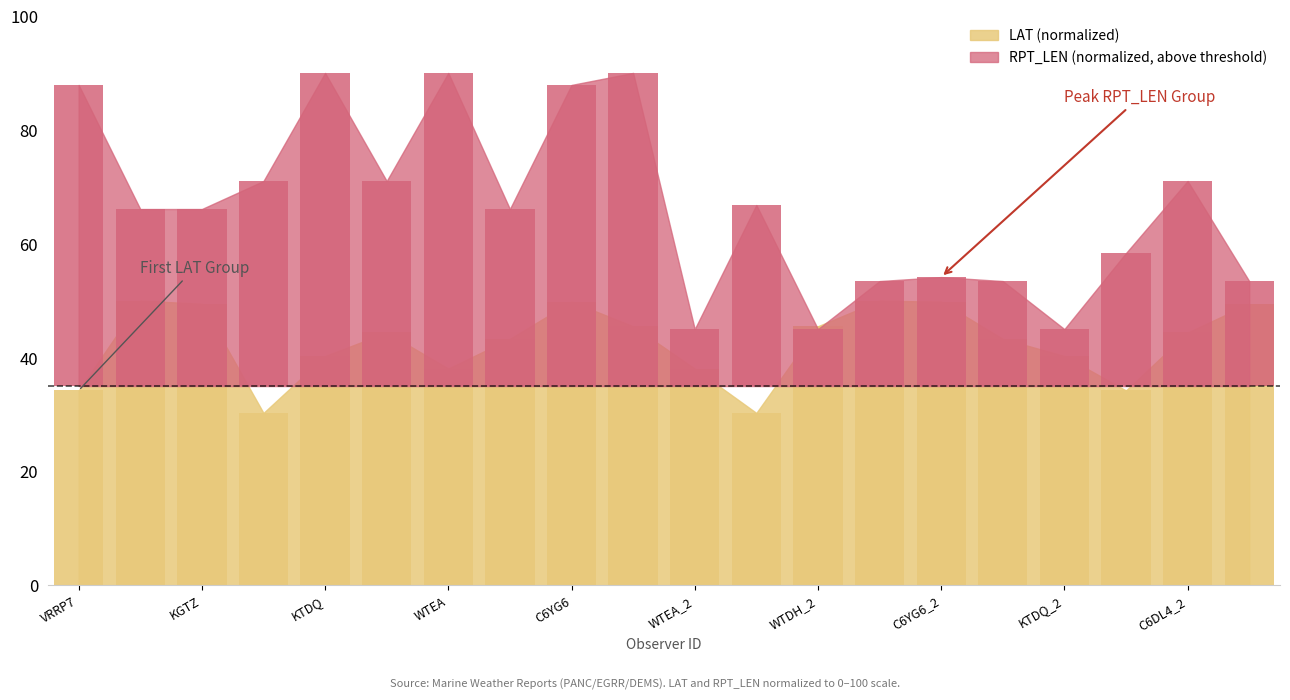

At which category does the chart reach its peak across all series?

KTDQ